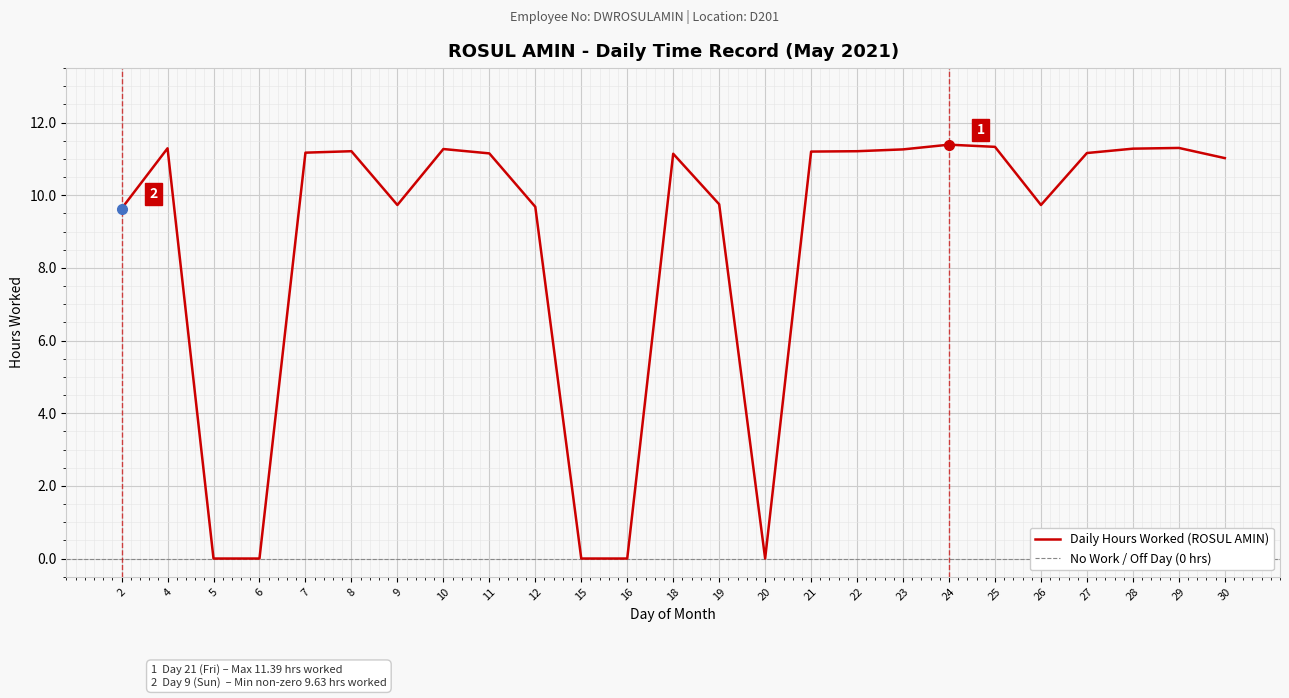

How many lines are shown in the chart?

1